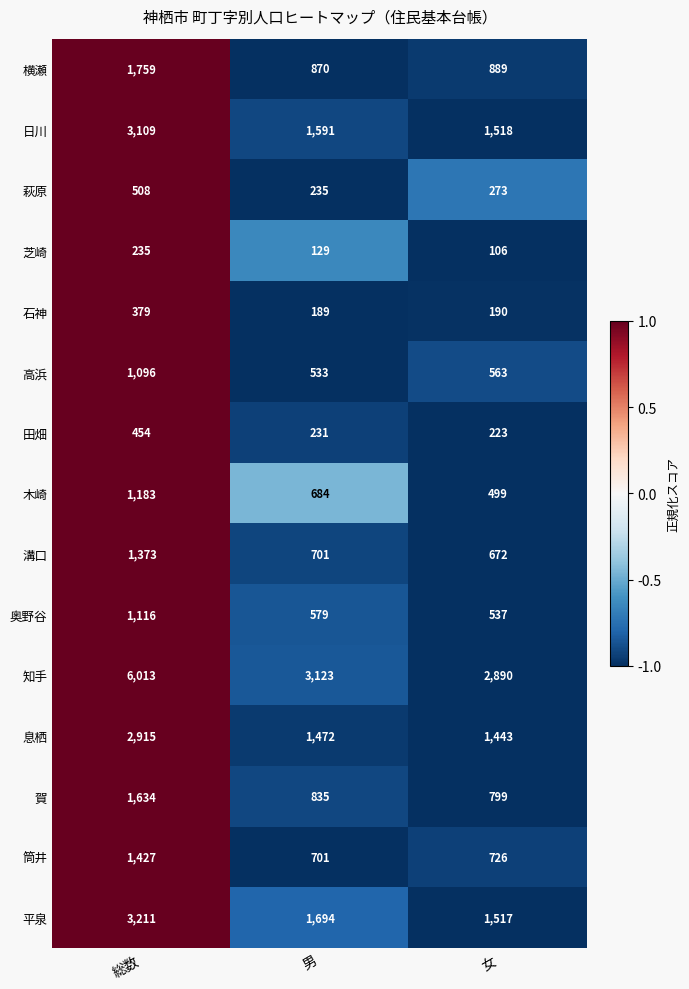

Which series has the largest range (max minus min)?

知手